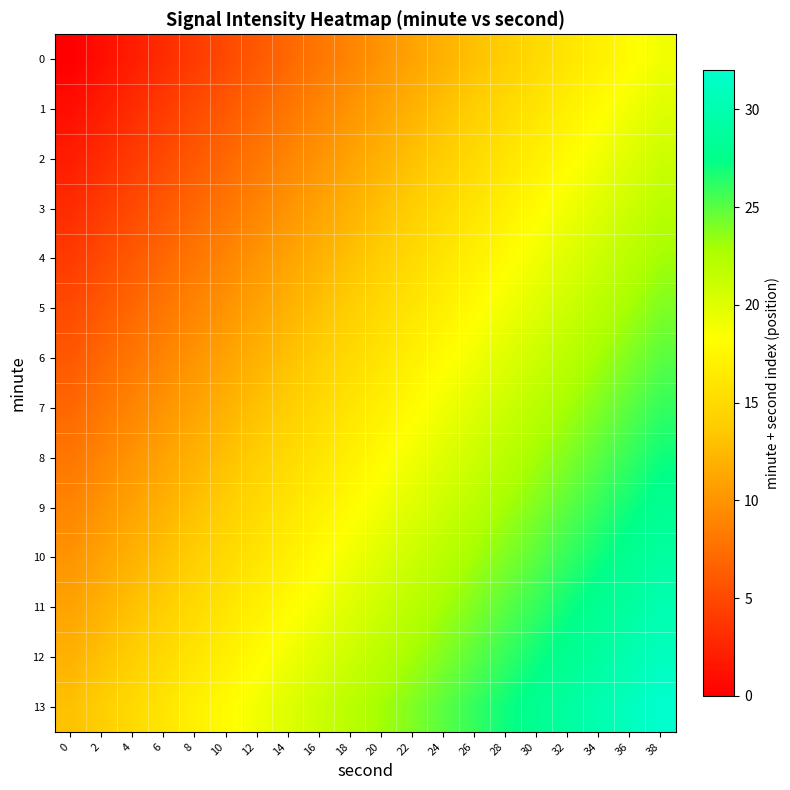

At 18, list the series in order from smallest to largest.

row_0, row_1, row_2, row_3, row_4, row_5, row_6, row_7, row_8, row_9, row_10, row_11, row_12, row_13